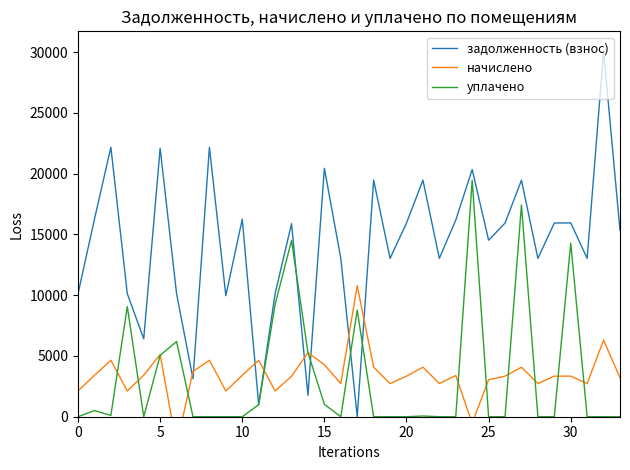

True or false: уплачено has a value of 0.0 at 0.

True